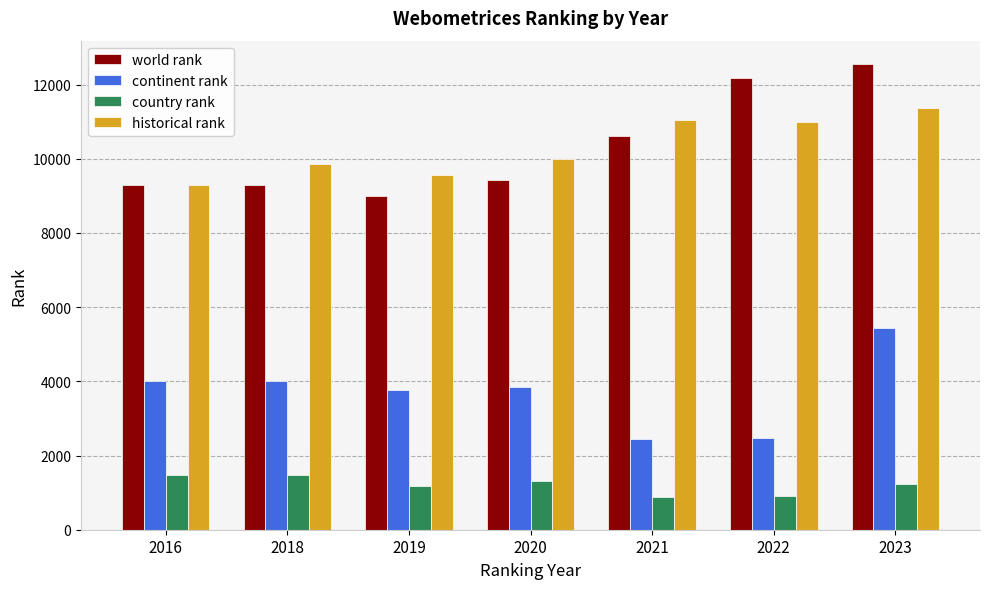

The continent rank series shows 2034.2 at 2016. True or false?

False